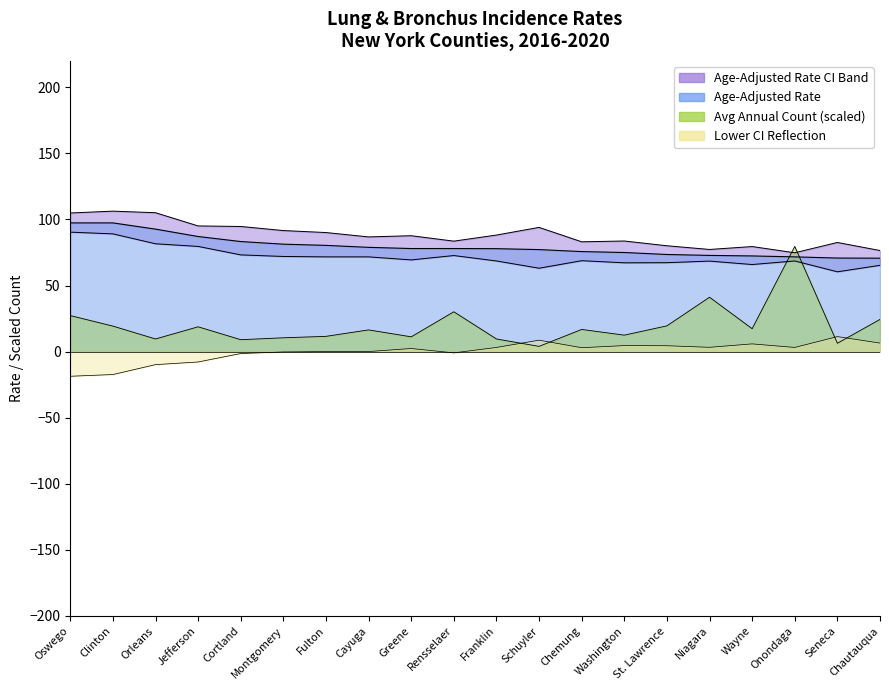

What is the sum of all Avg Annual Count values?

394.8